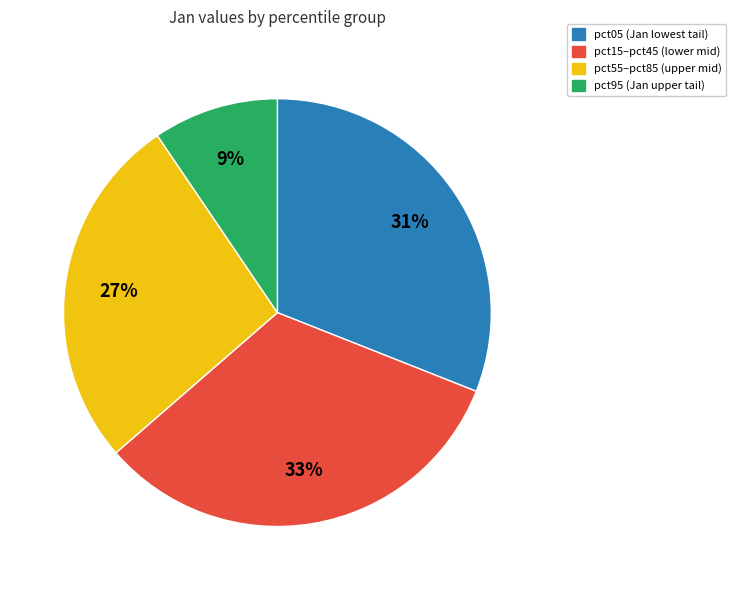

Is there any slice that represents more than half of the pie?

No